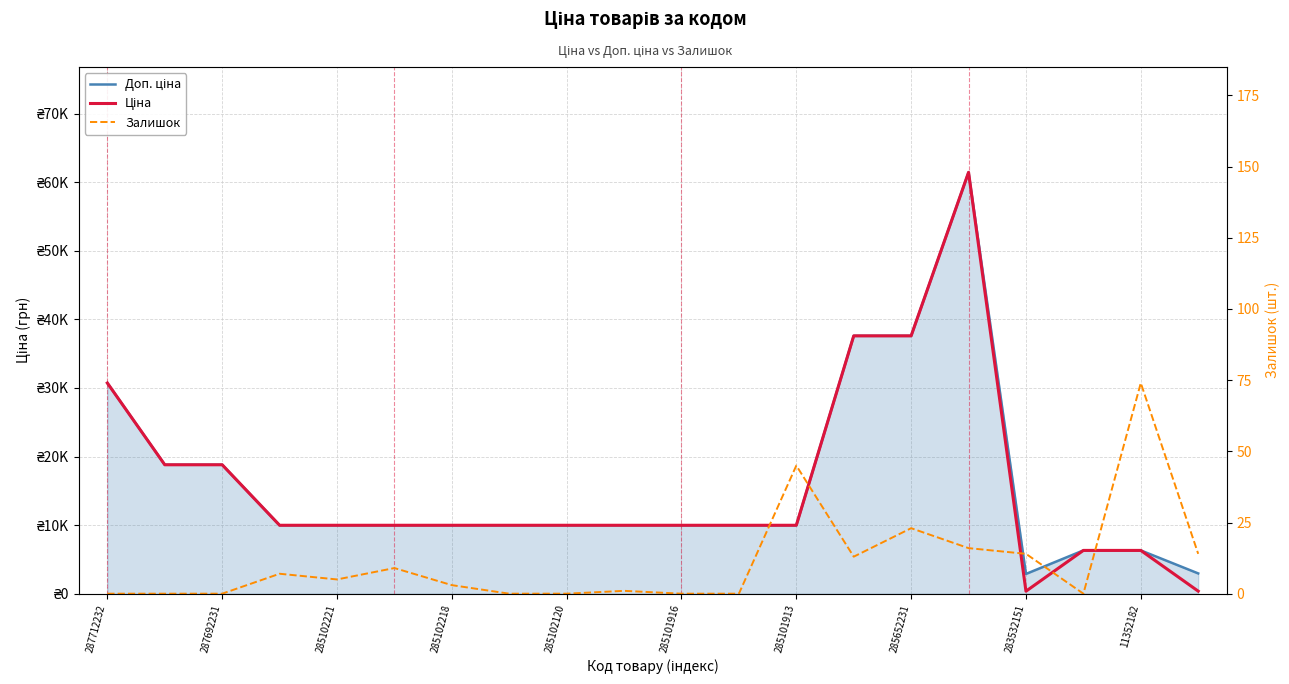

At which label is Доп. ціна closest to 32156?

287712232